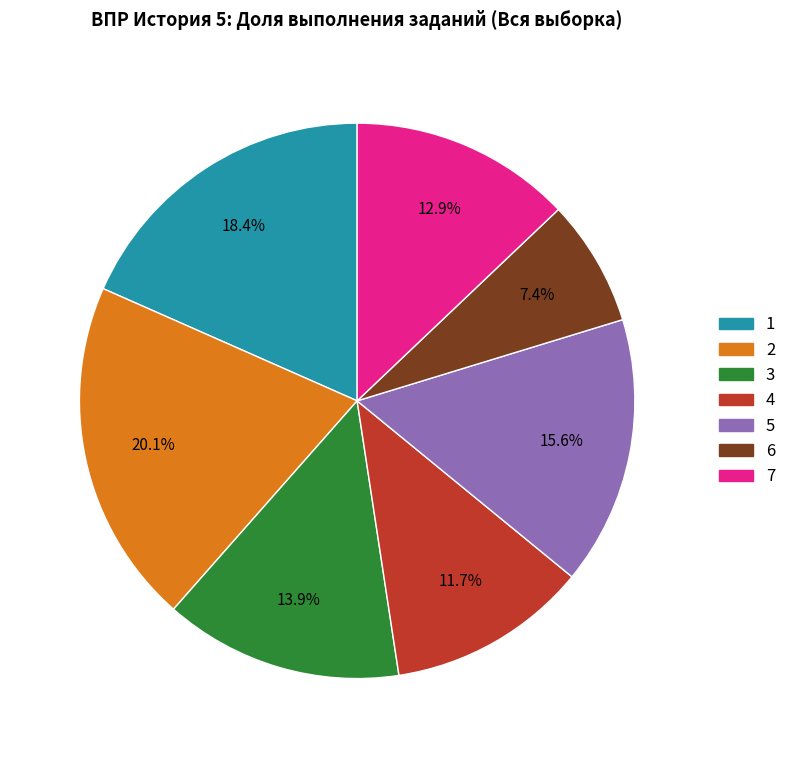

To the nearest percent, what percentage of the pie is 7?

13%